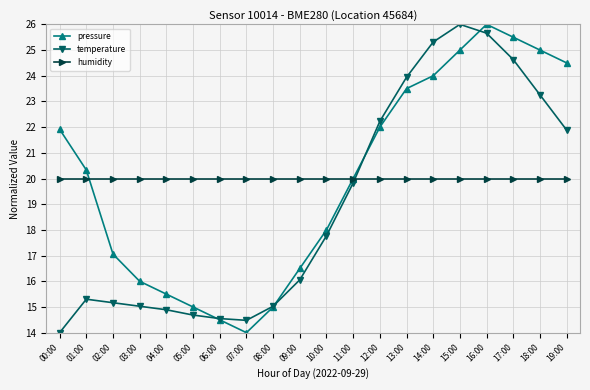

What is the average value of the temperature series?

19.0